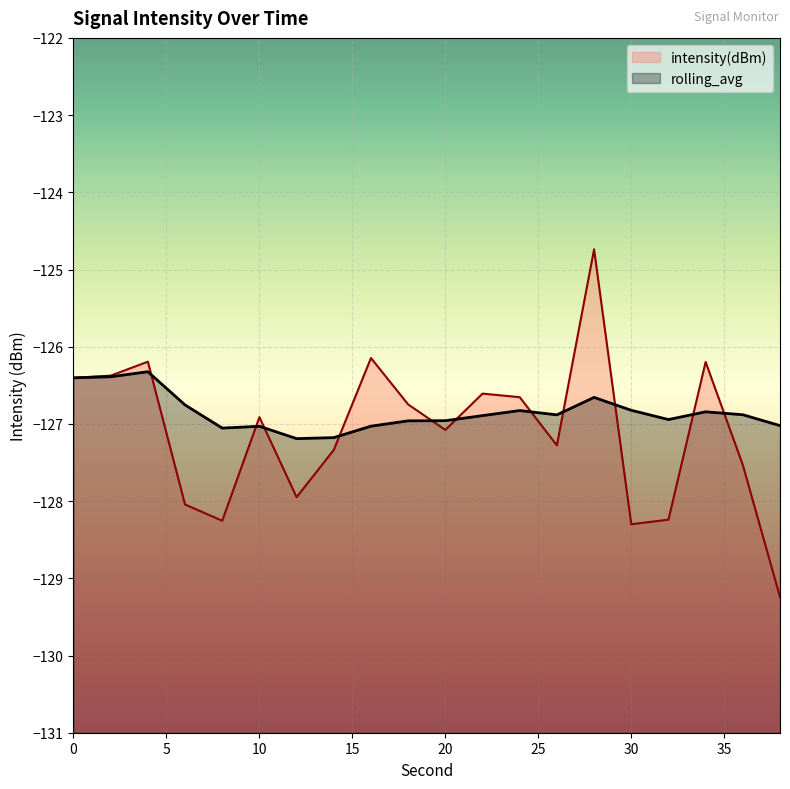

How many categories are shown in the chart?

20